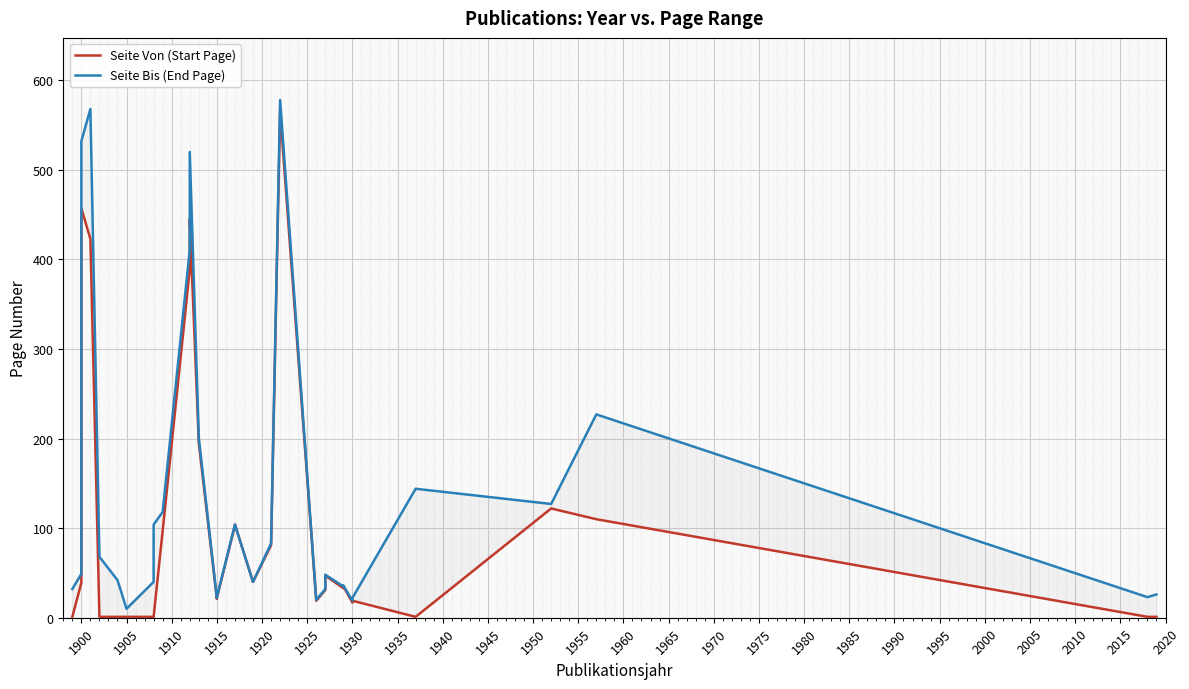

What are all the series names shown in the legend?

Seite Von (Start Page), Seite Bis (End Page)